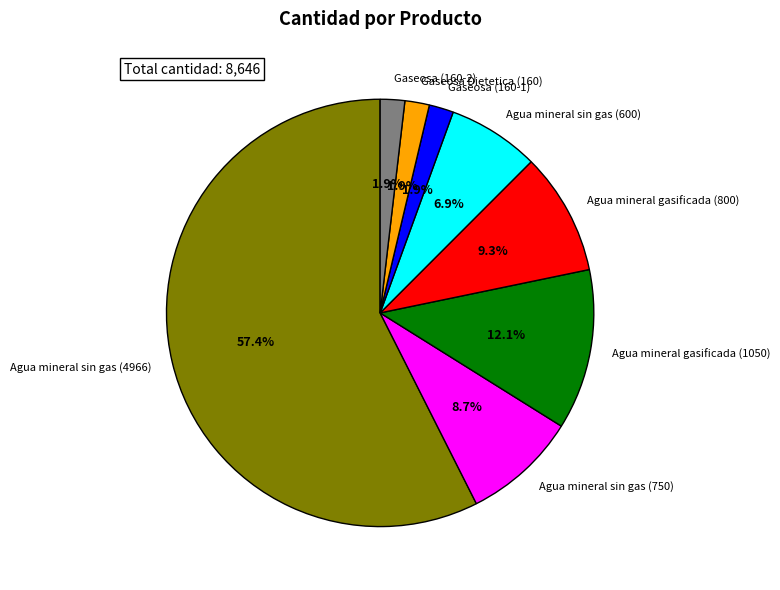

Which has a higher value, Agua mineral sin gas (600) or Agua mineral sin gas (4966)?

Agua mineral sin gas (4966)